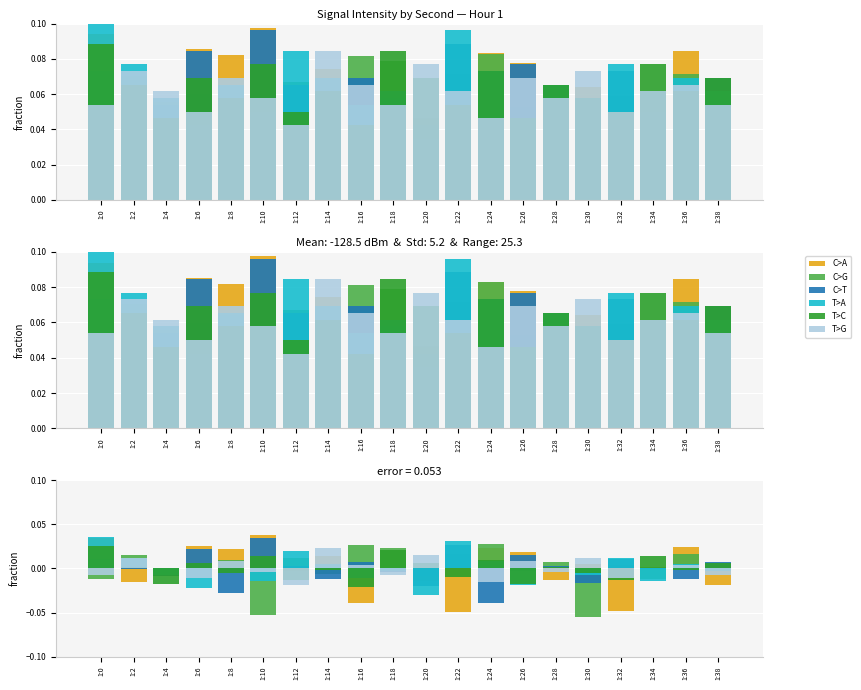

The C>A series shows -0.0 at 1:12. True or false?

True